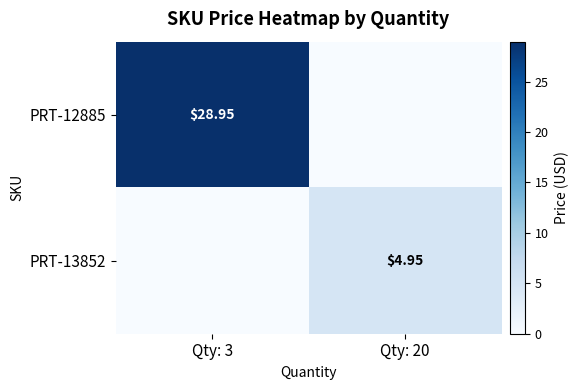

At how many categories does at least one series exceed 10?

1